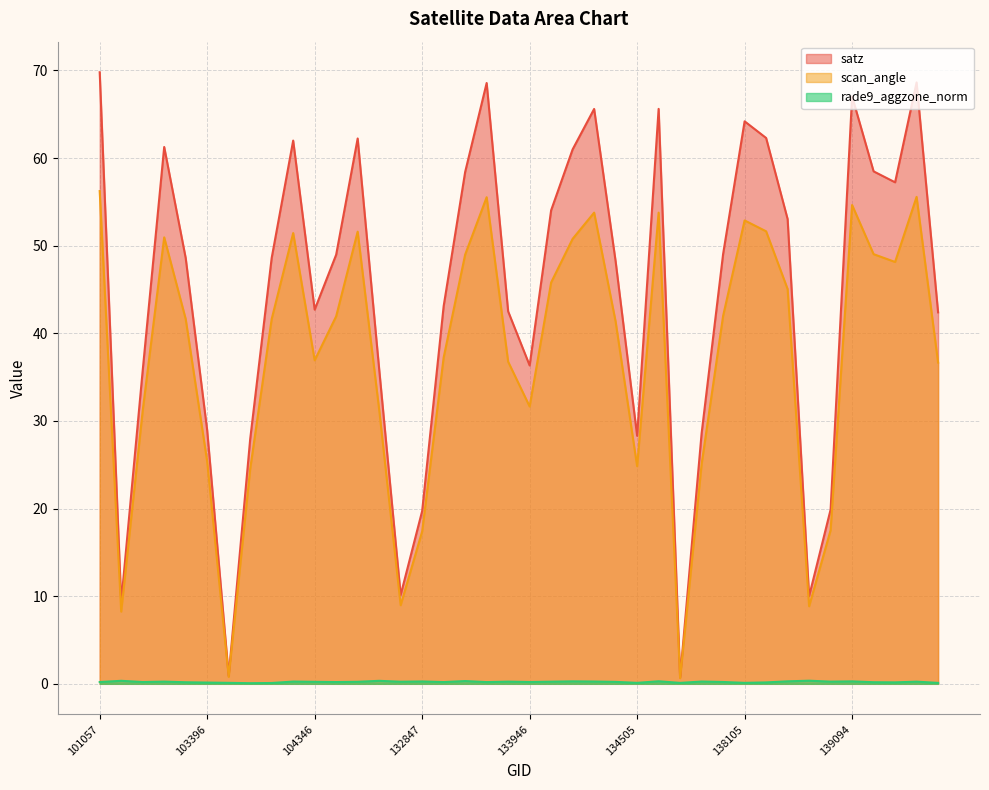

At how many categories does at least one series exceed 46?

22